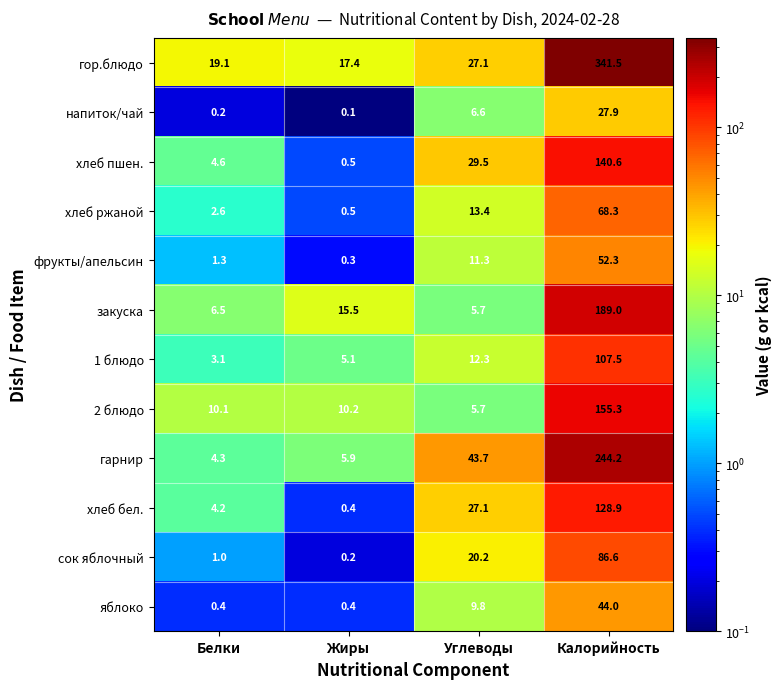

True or false: гарнир has a value of 320.2 at Калорийность.

False